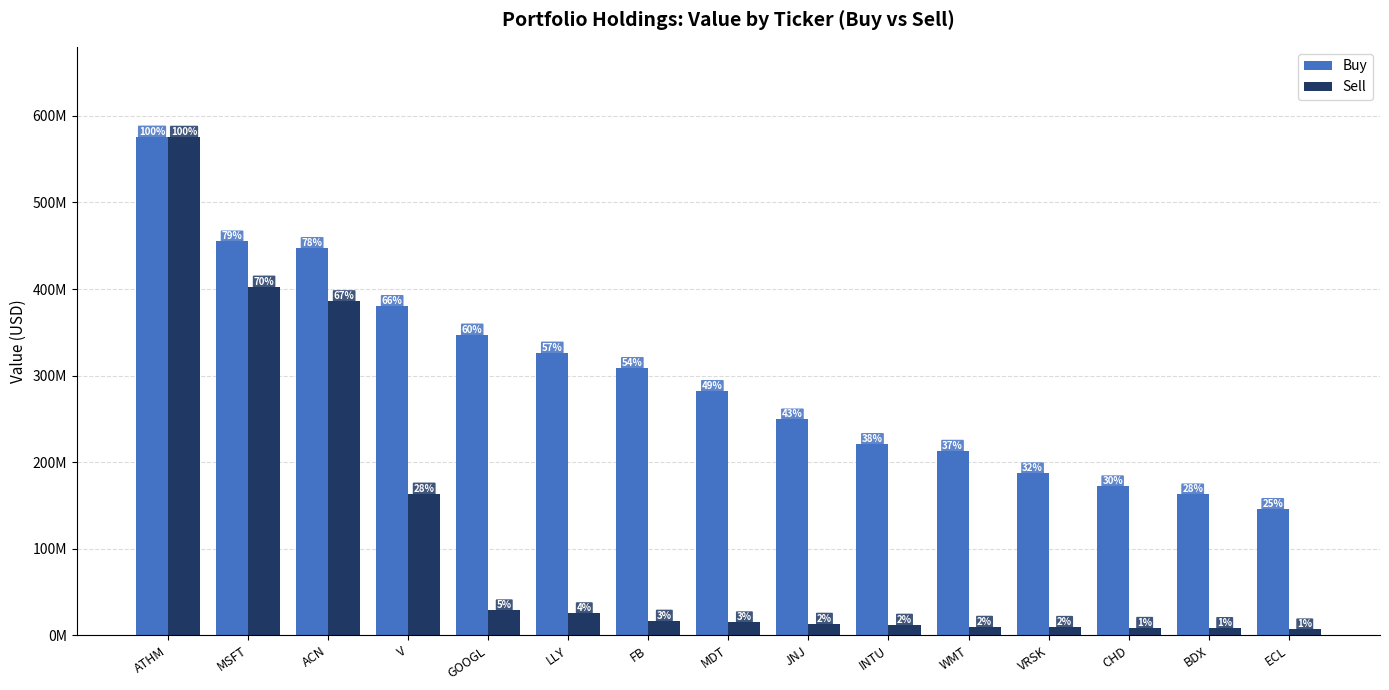

Does the chart contain any negative values?

No